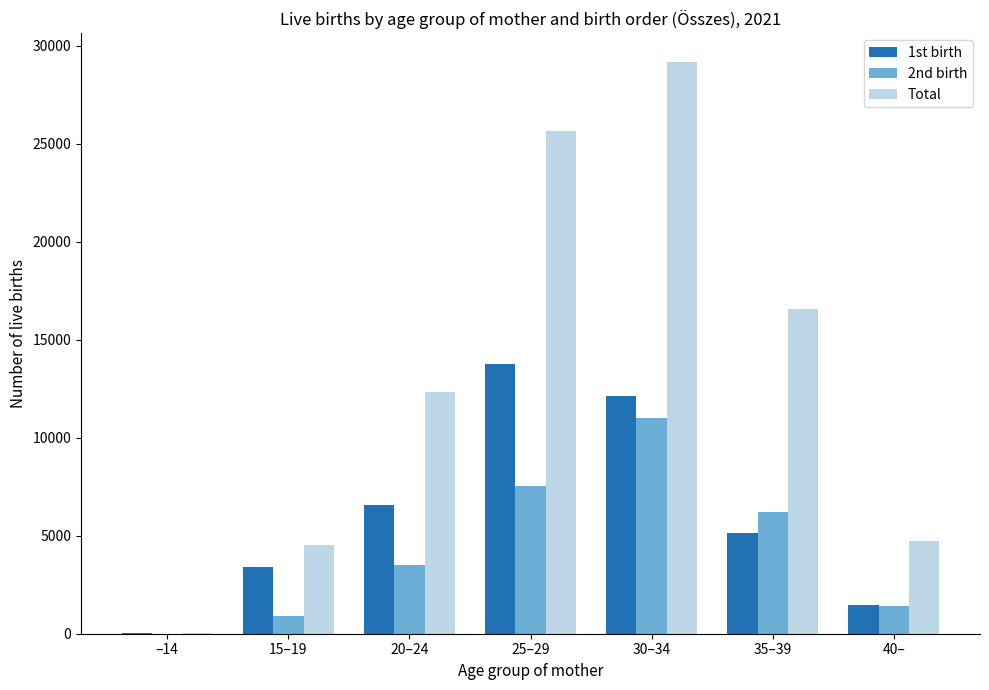

What is the sum of the 2nd birth values at –14 and 25–29?

7559